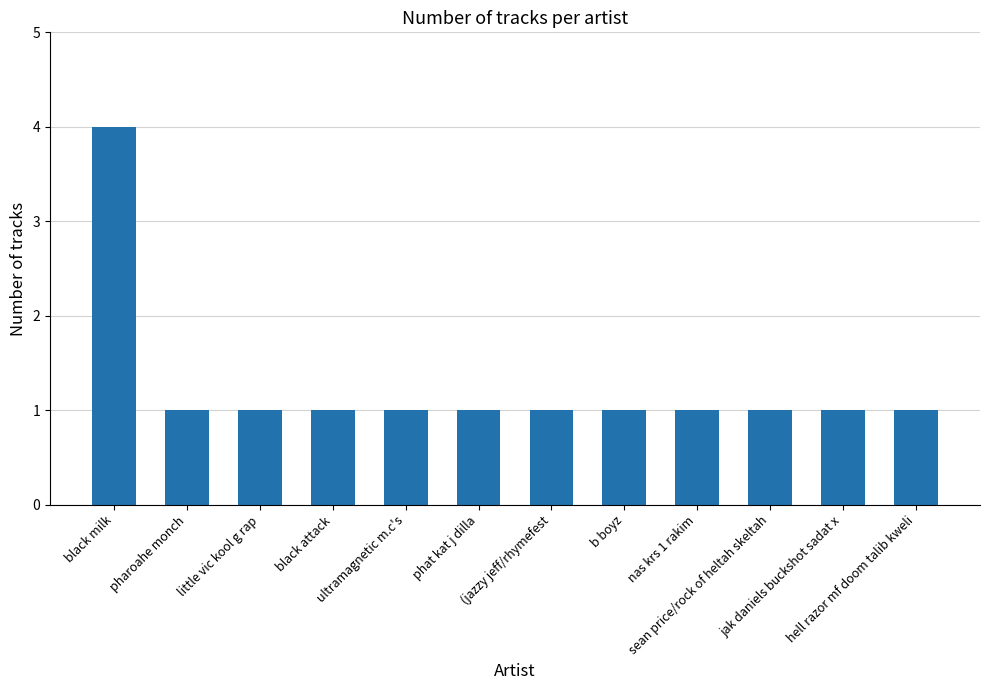

What is the value of the 5th bar from the left?

1